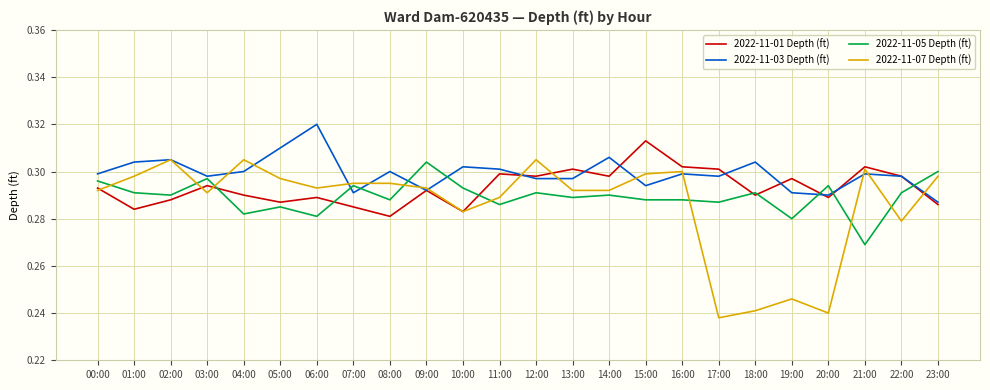

Which series has the widest spread of values?

2022-11-07 Depth (ft)